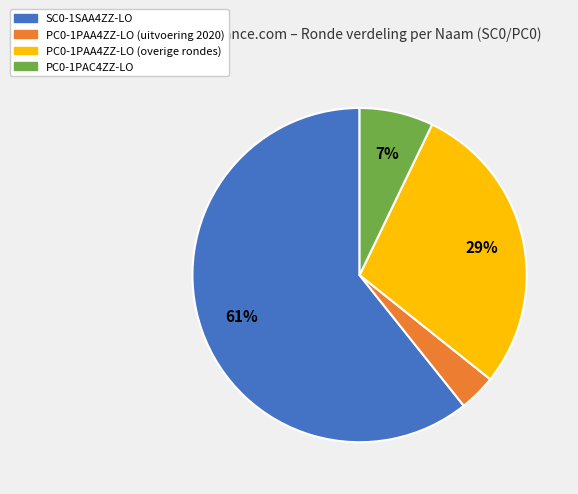

To the nearest percent, what is the average slice percentage?

25%